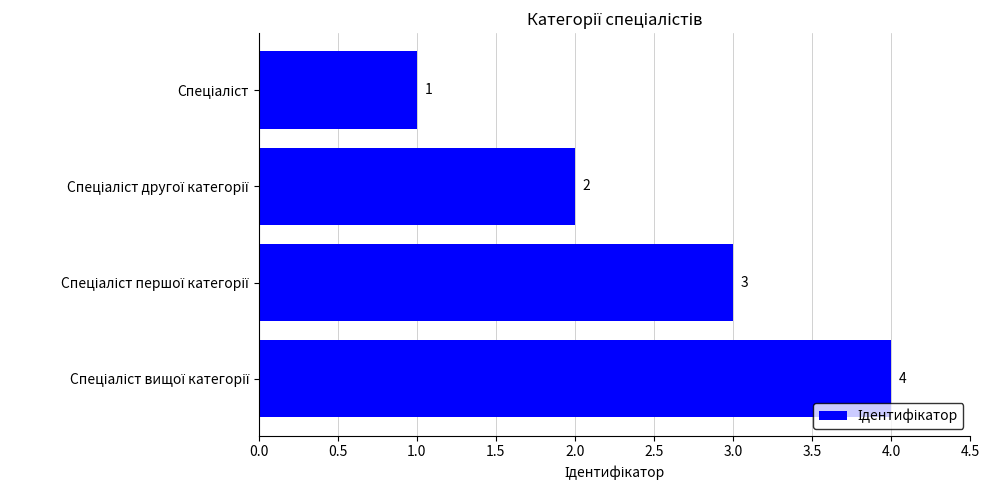

What is the sum of all values?

10